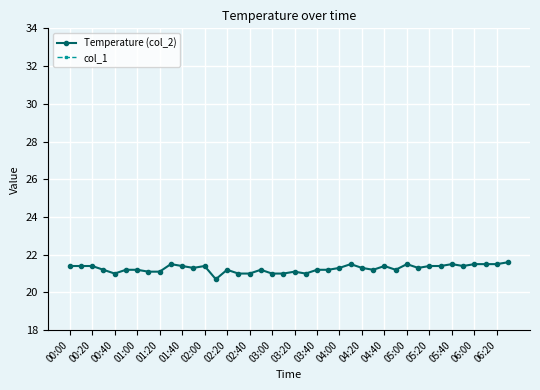

Where is col_1 nearest to the value 0?

00:00